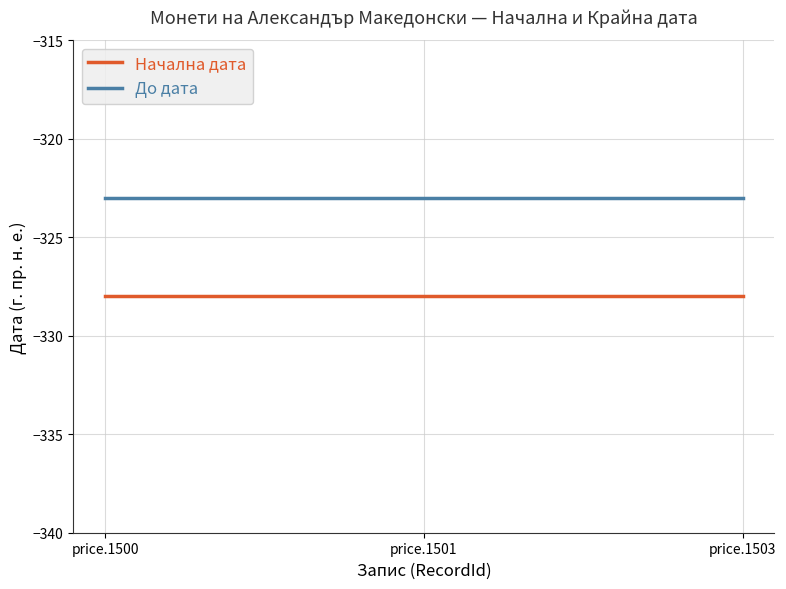

Is the value of Начална дата at price.1501 greater than the value of До дата at price.1501?

No